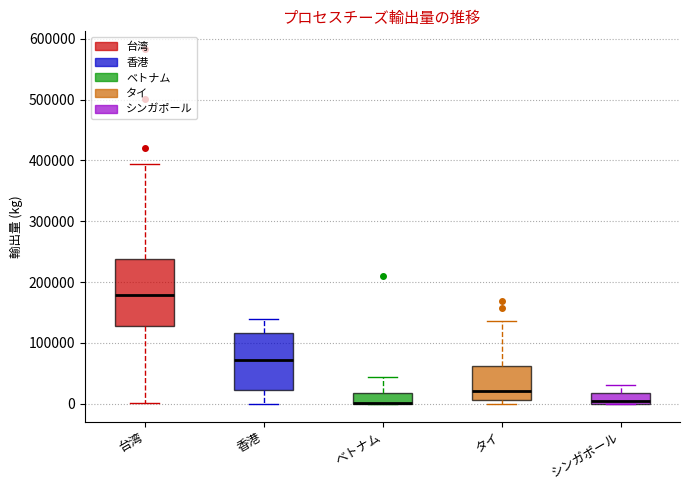

Where does the upper whisker of the box for シンガポール end on the y-axis? The values are not printed on the chart, so give them approximately, as read against the axis.

30000